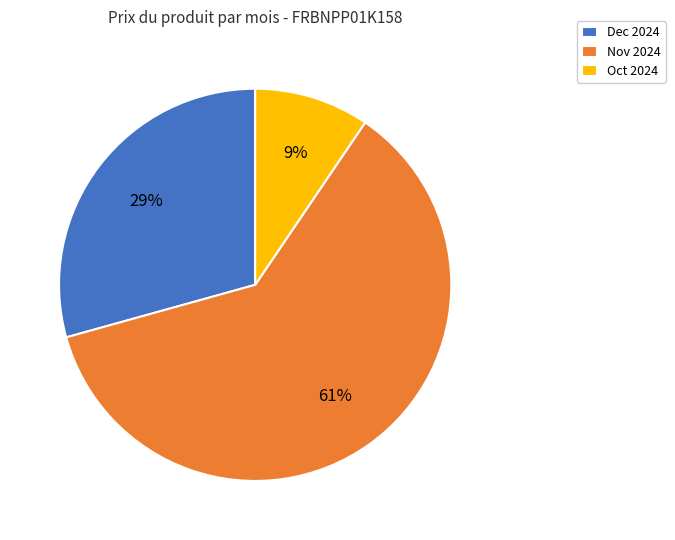

Rank the categories by value from highest to lowest.

Nov 2024, Dec 2024, Oct 2024